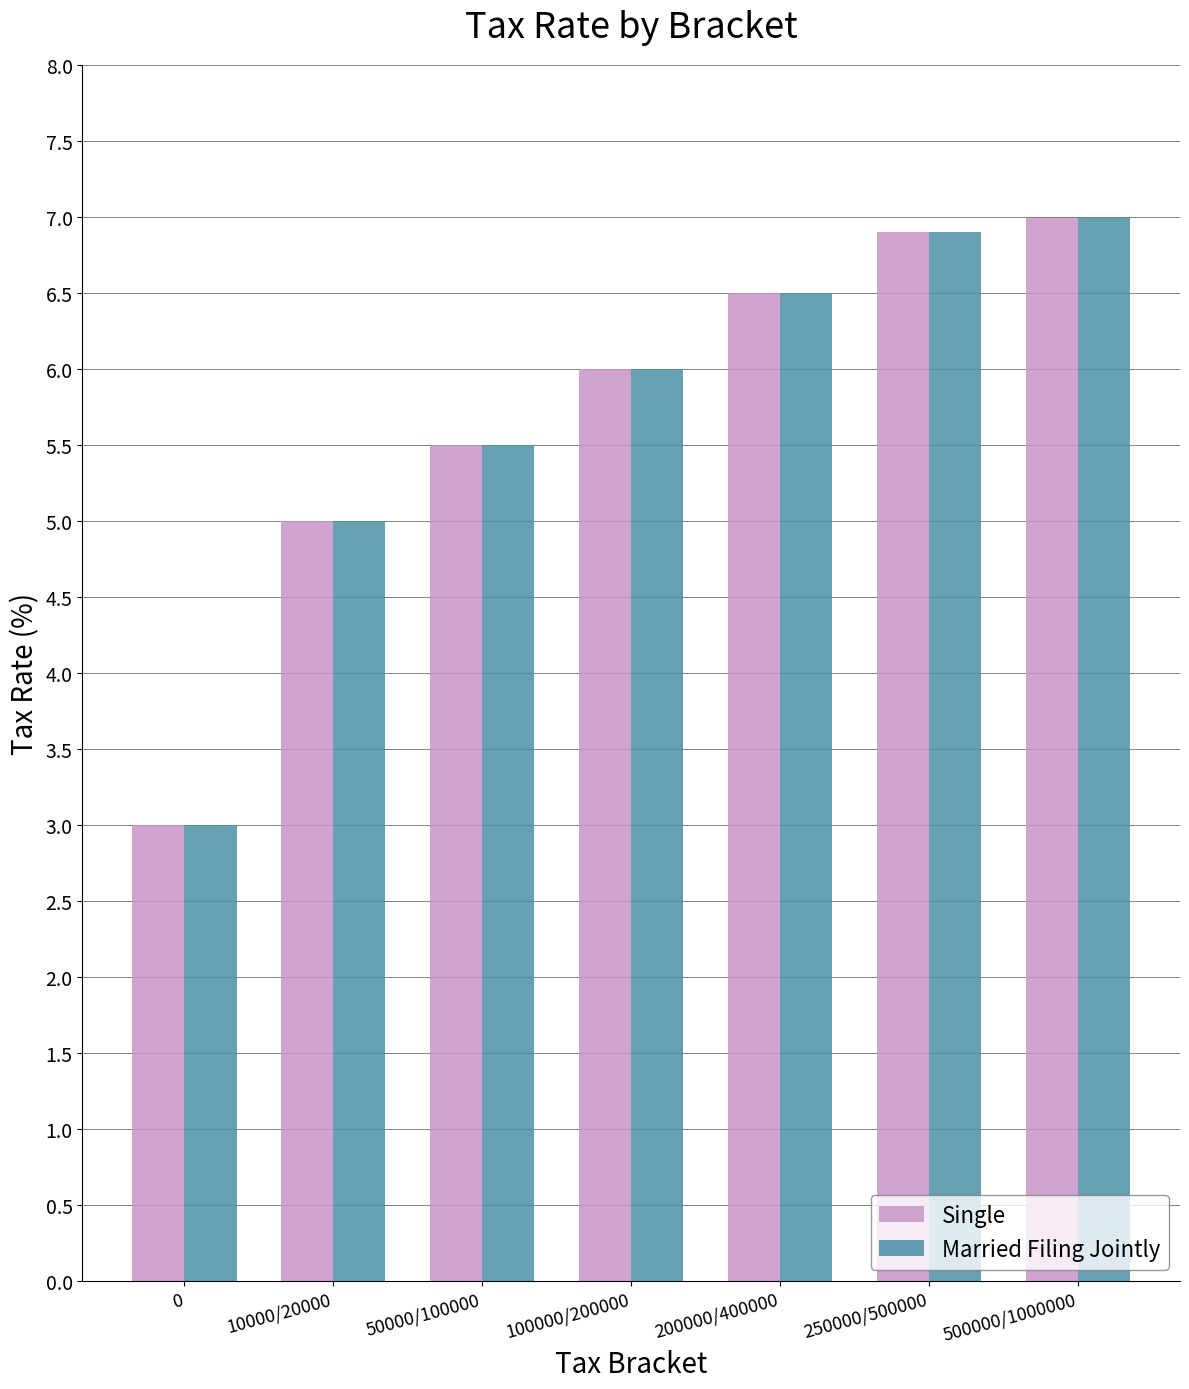

What is the value of the Married Filing Jointly bar at the 5th from the left?

6.5